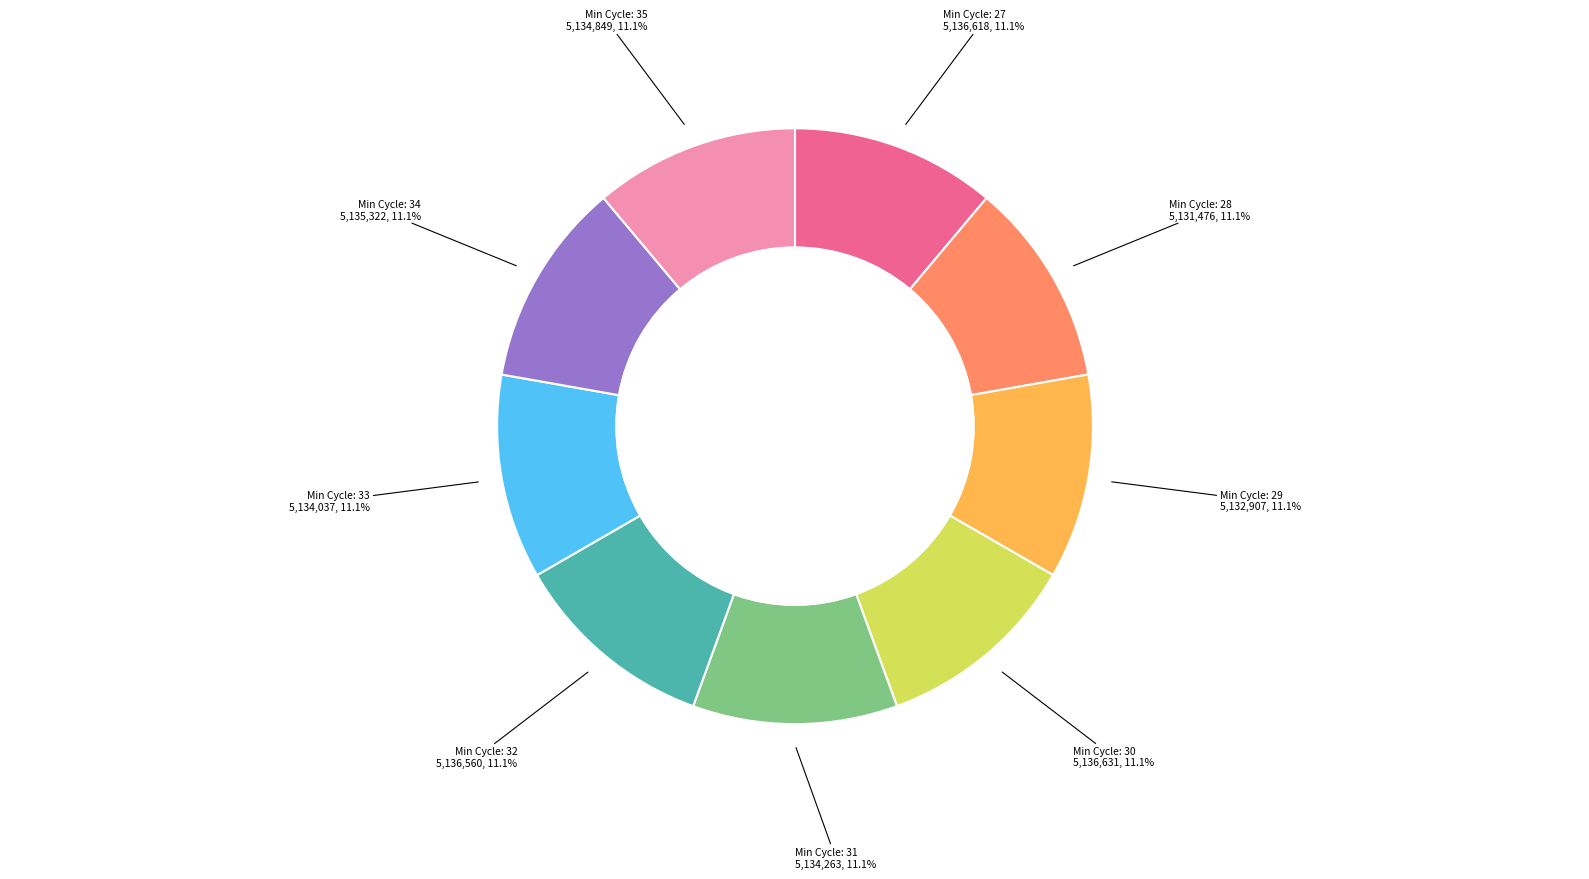

How many segments does this pie chart have?

9